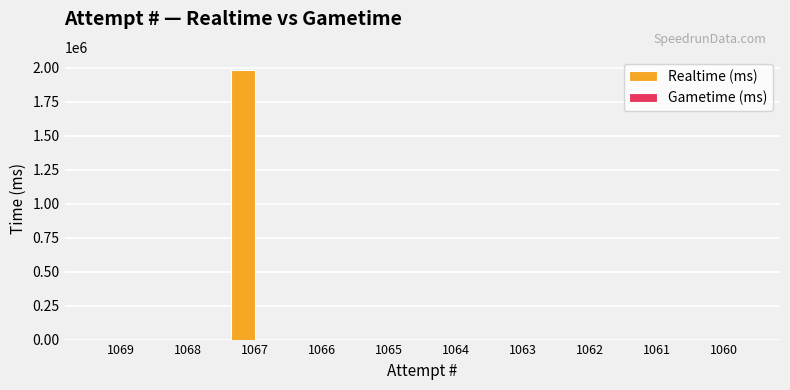

Is it true that the value at 1068 is 0?

True